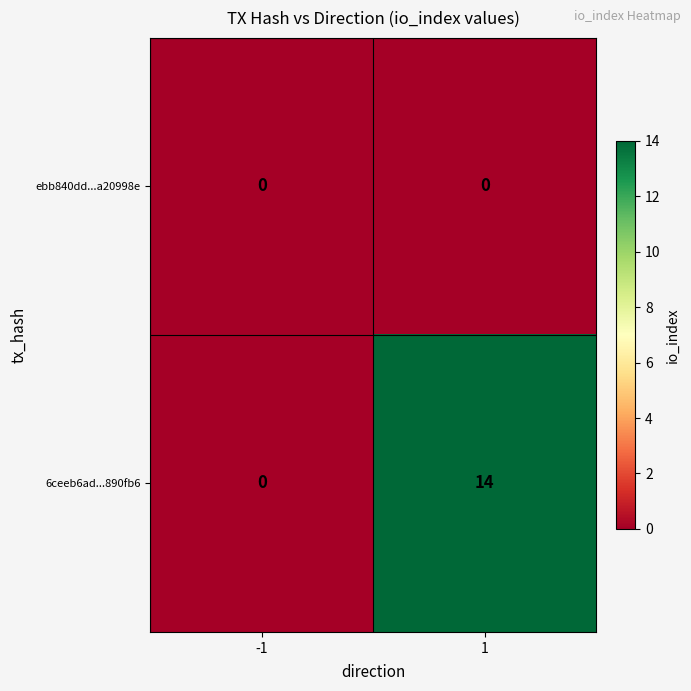

List the series in order of their overall mean, highest first.

6ceeb6ad...890fb6, ebb840dd...a20998e